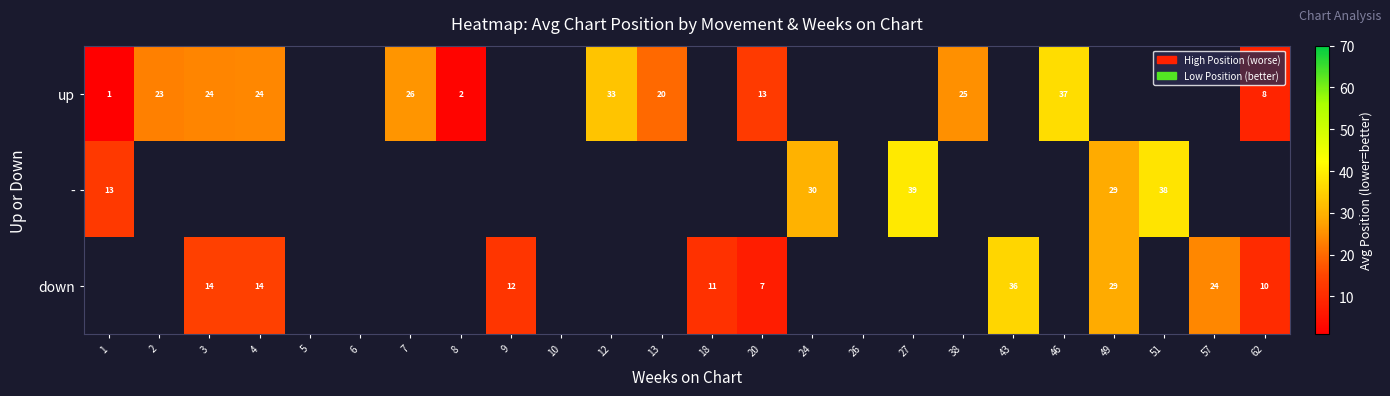

How many series are shown in this chart?

3